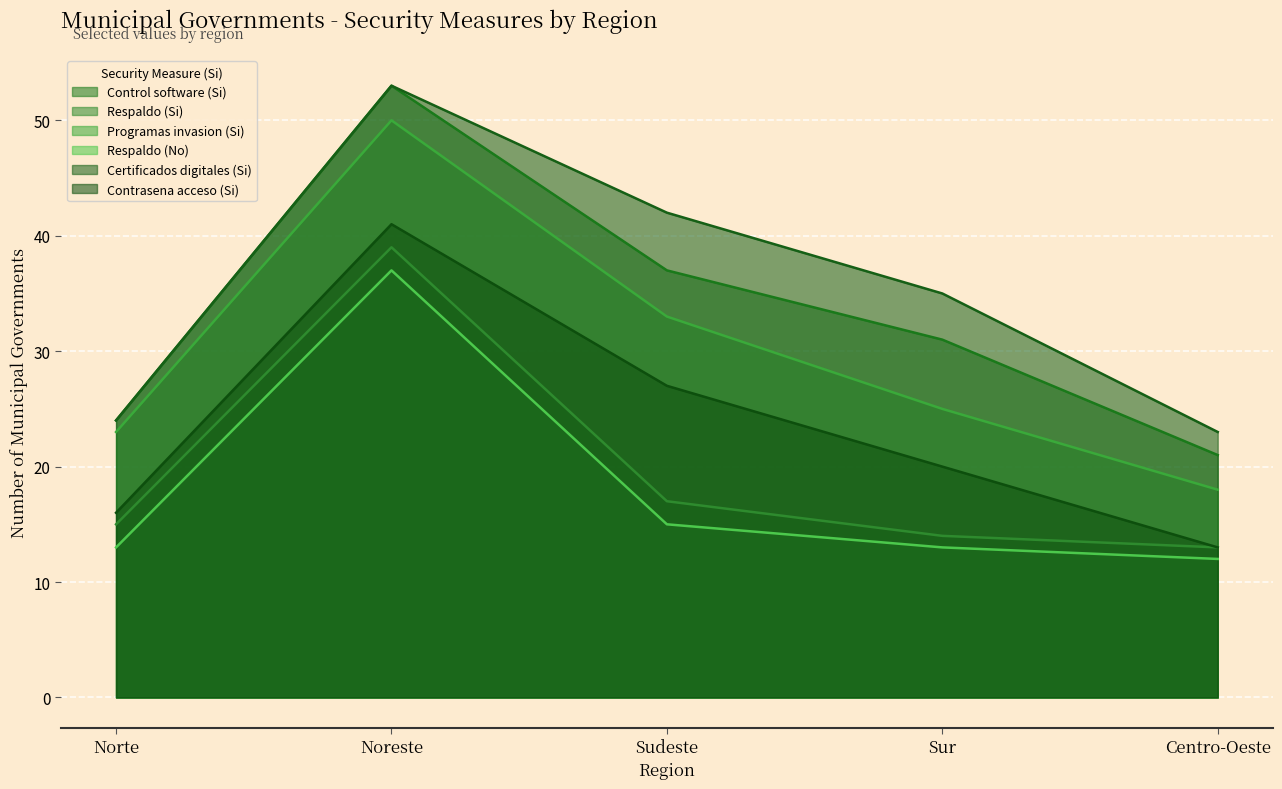

The Respaldo (Si) series shows 8 at Norte. True or false?

False